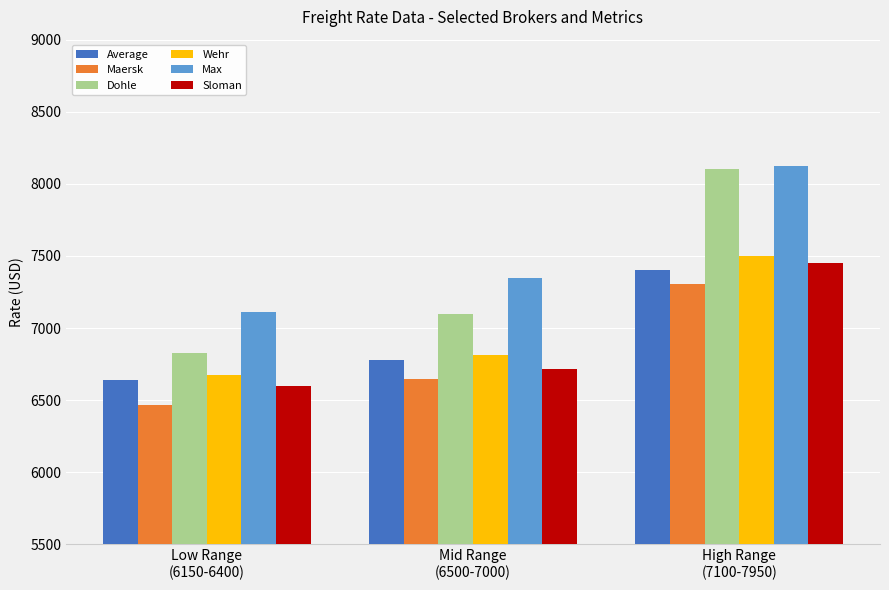

What is the difference between the Wehr values at Mid Range
(6500-7000) and Low Range
(6150-6400)?

135